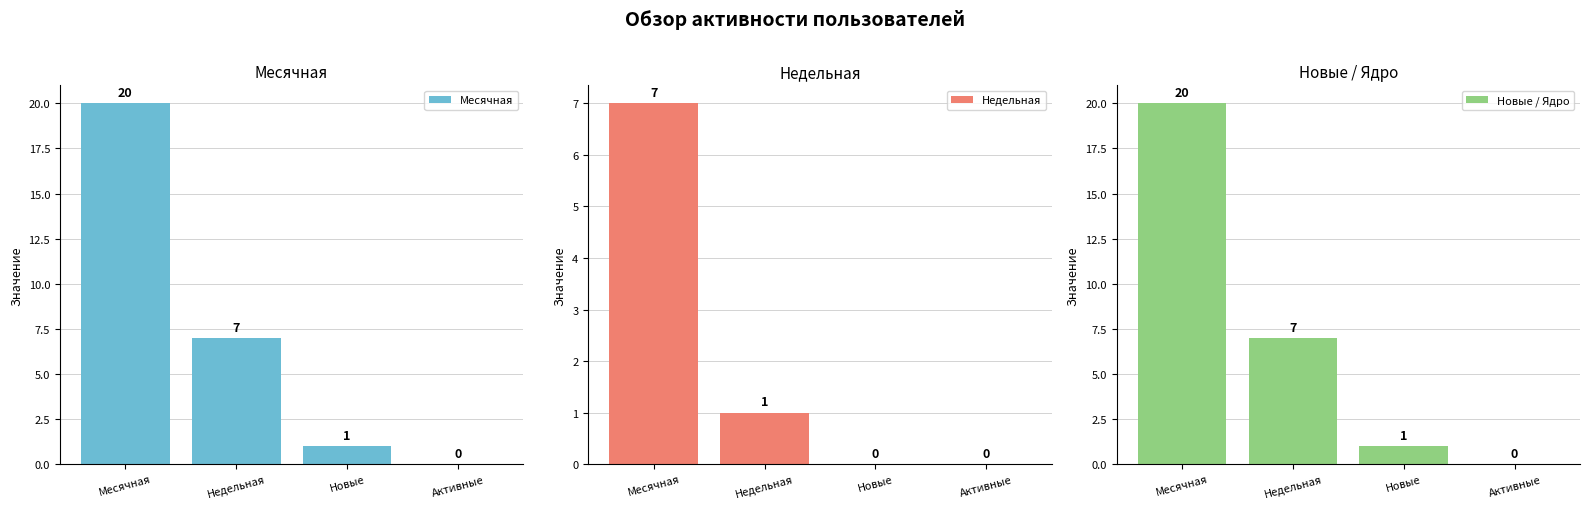

What is the sum of all Месячная values?

28